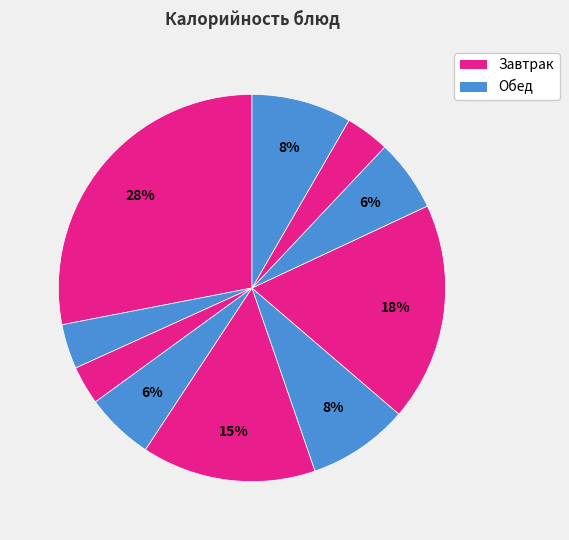

How many slices are in this pie chart?

10